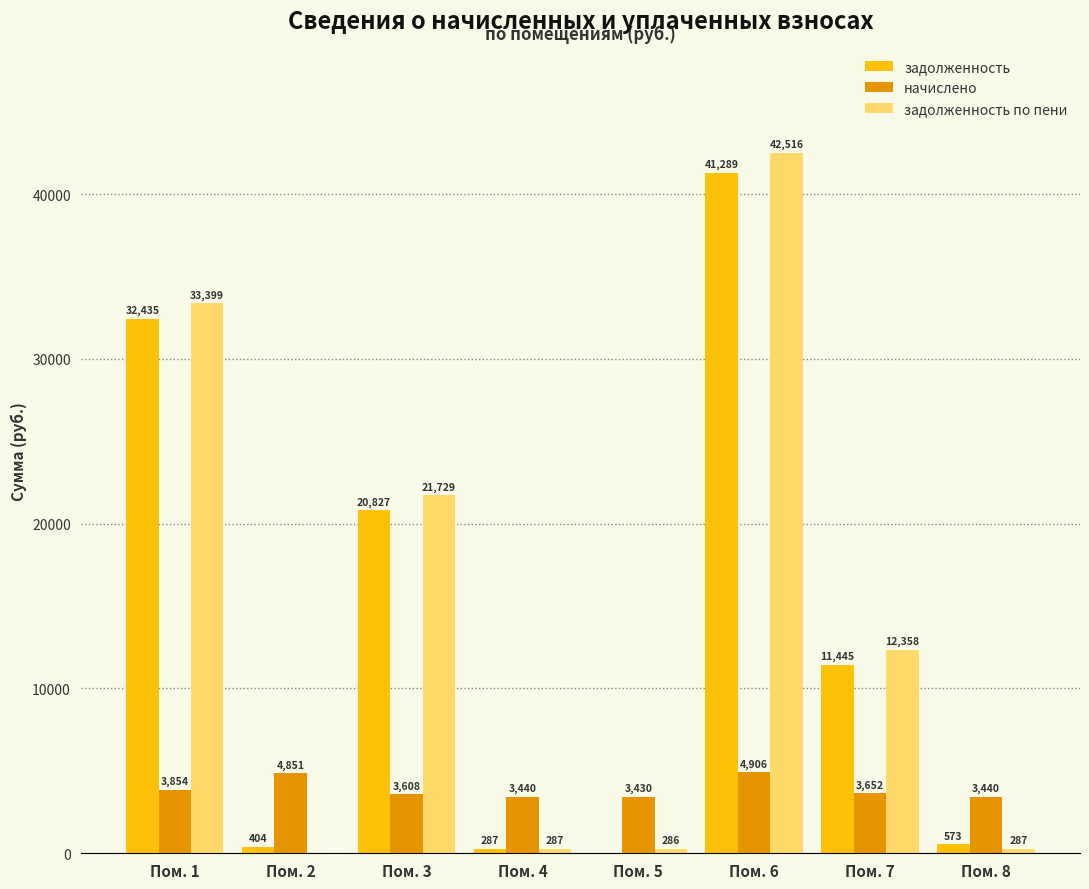

Which series has the largest total across all categories?

задолженность по пени